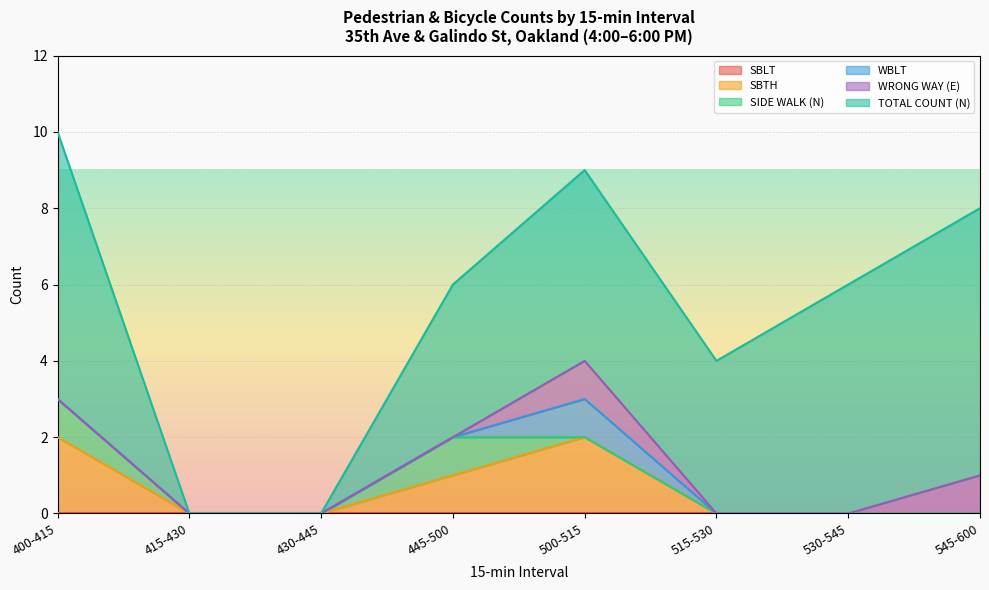

Reading left to right, list all the values displayed in this chart.

SBLT: 400-415=0	415-430=0	430-445=0	445-500=0	500-515=0	515-530=0	530-545=0	545-600=0
SBTH: 400-415=2	415-430=0	430-445=0	445-500=1	500-515=2	515-530=0	530-545=0	545-600=0
SIDE WALK (N): 400-415=1	415-430=0	430-445=0	445-500=1	500-515=0	515-530=0	530-545=0	545-600=0
WBLT: 400-415=0	415-430=0	430-445=0	445-500=0	500-515=1	515-530=0	530-545=0	545-600=0
WRONG WAY (E): 400-415=0	415-430=0	430-445=0	445-500=0	500-515=1	515-530=0	530-545=0	545-600=1
TOTAL COUNT (N): 400-415=7	415-430=0	430-445=0	445-500=4	500-515=5	515-530=4	530-545=6	545-600=7